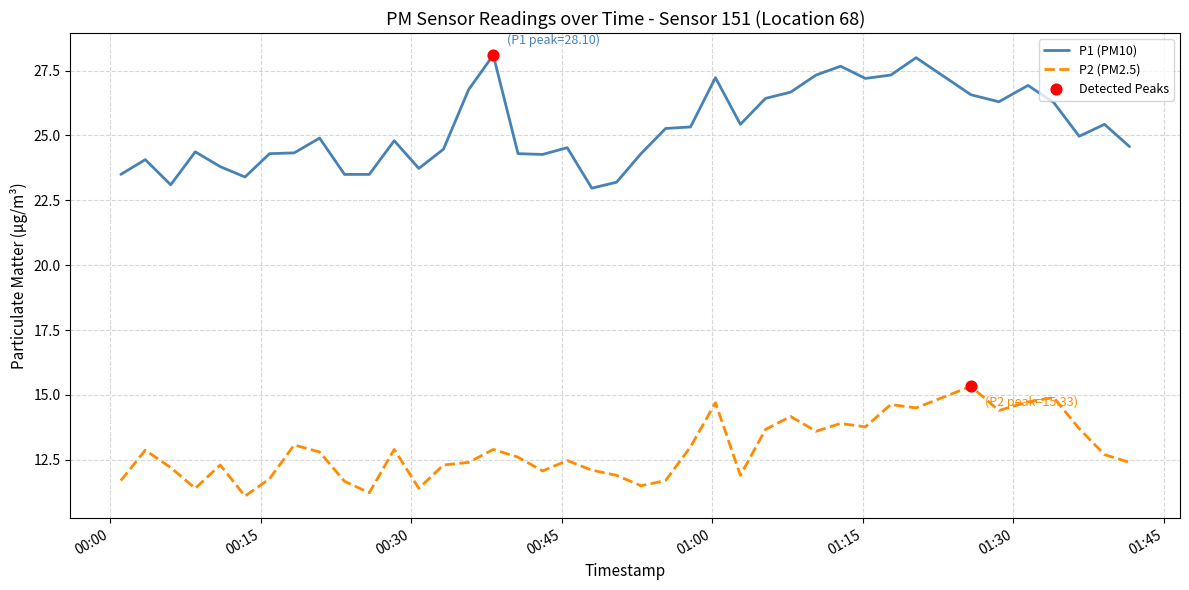

Which series has the largest total across all categories?

P1 (PM10)